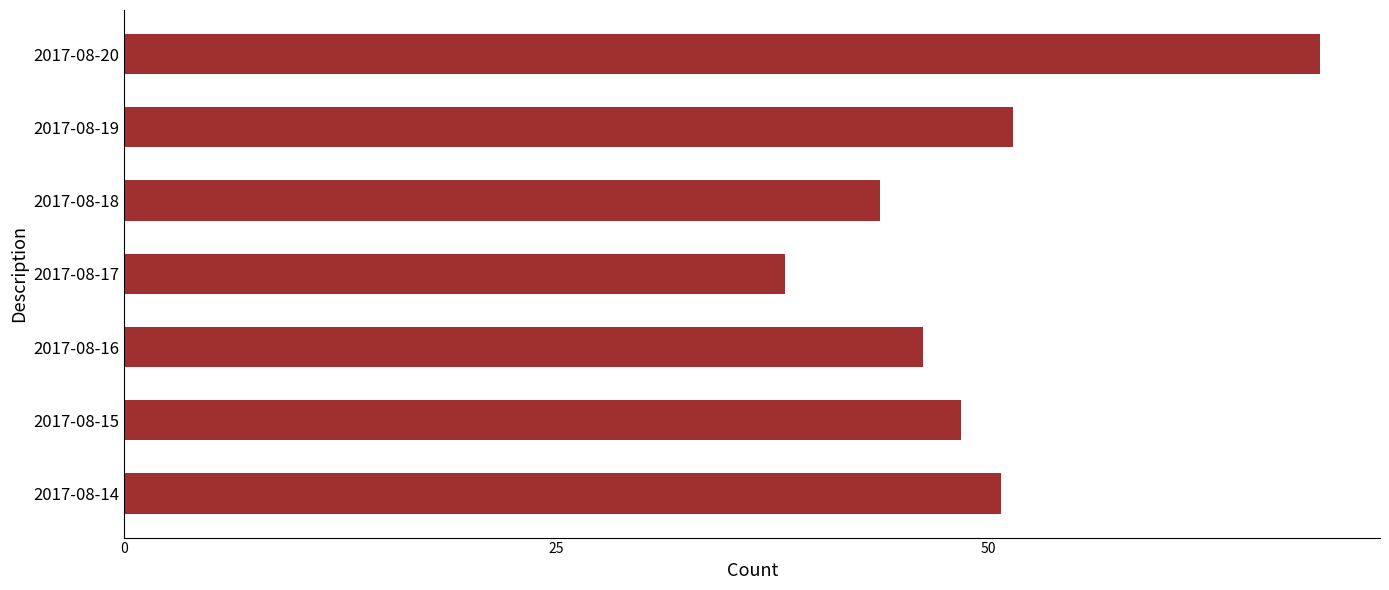

The chart shows a value of 48.4 at 2017-08-15. True or false?

True